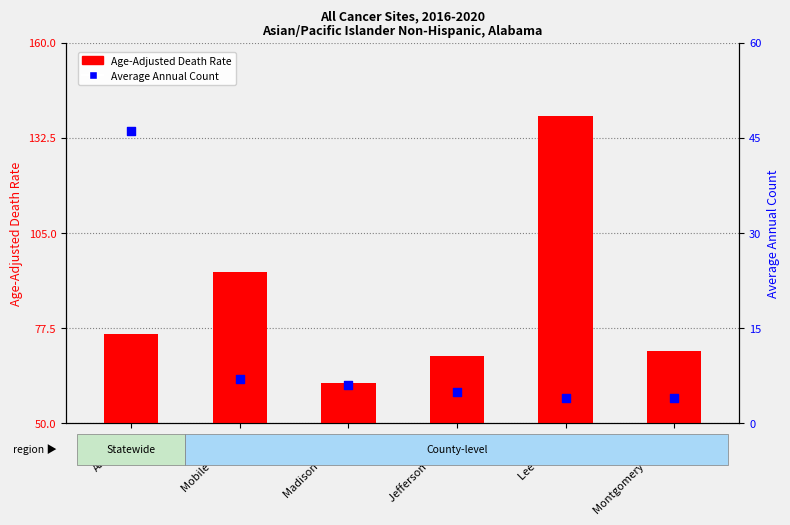

Which series has the largest Y range (max minus min)?

Age-Adjusted Death Rate